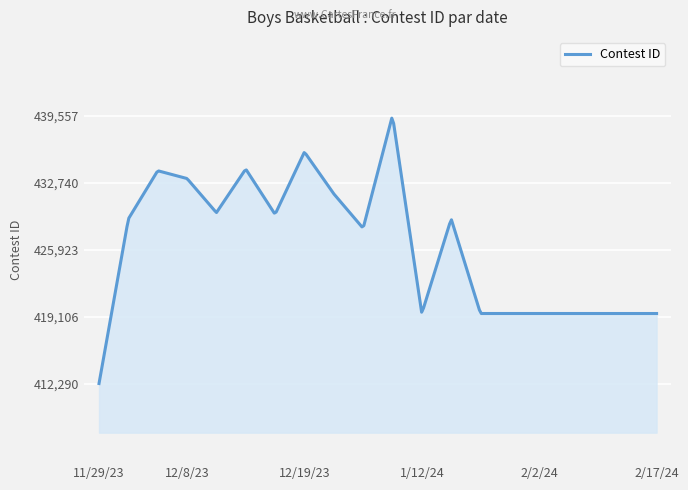

What is the maximum value shown in the chart?

439288.4